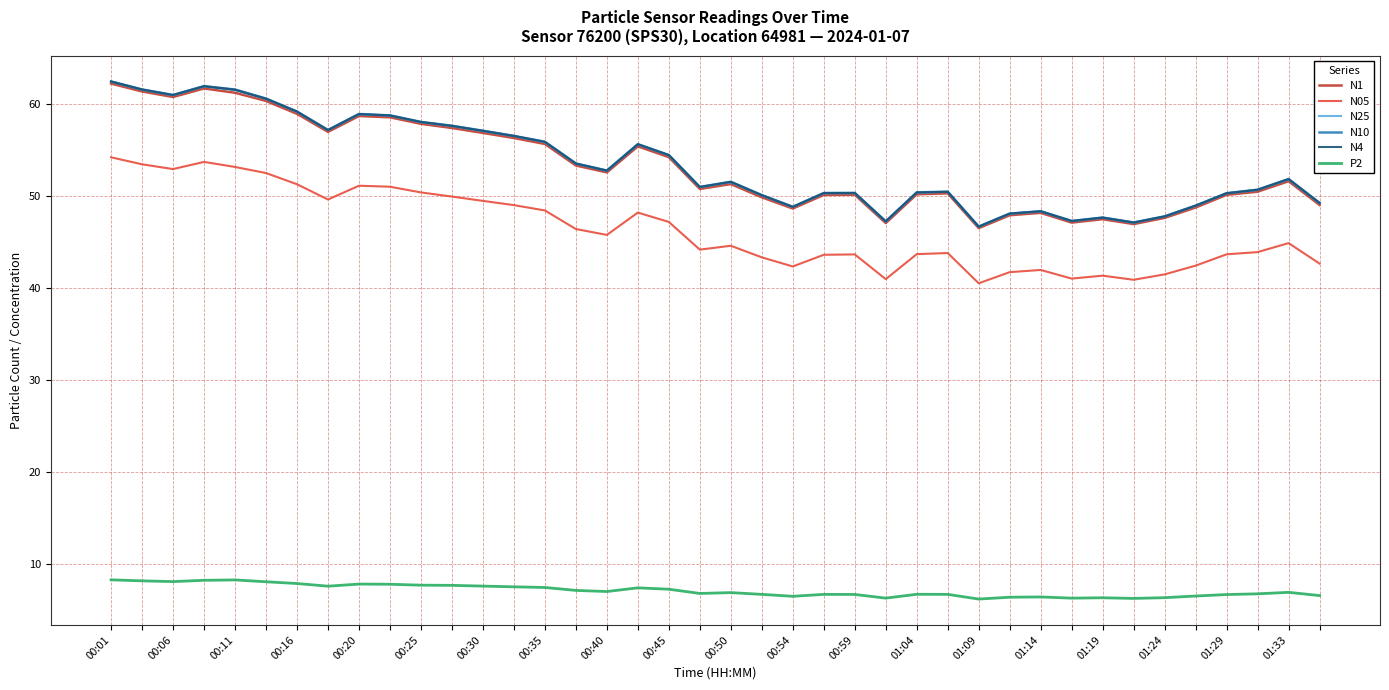

True or false: N25 and P2 intersect in this chart.

False